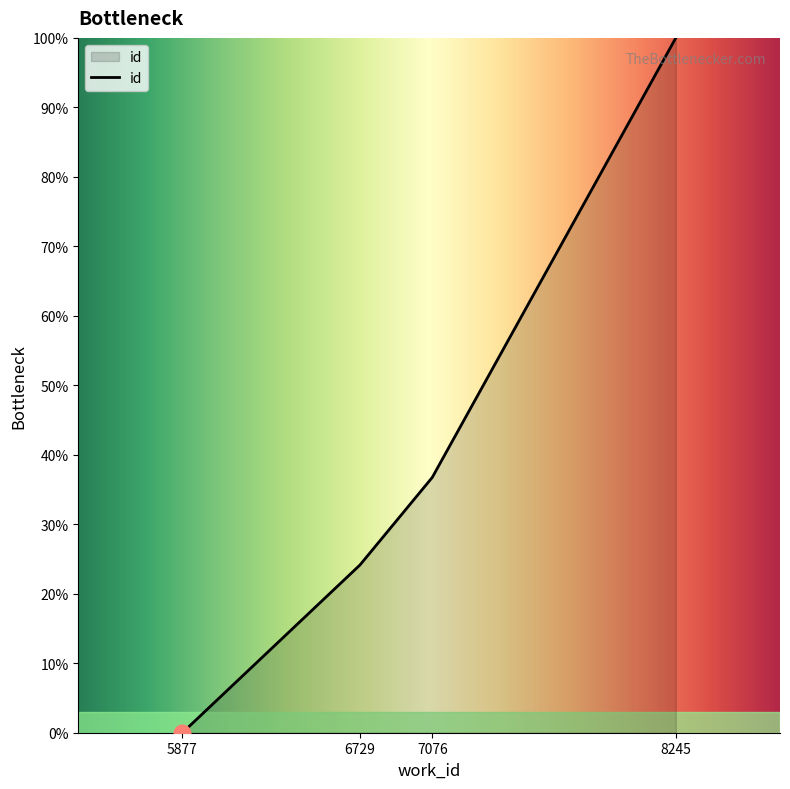

Where is the data nearest to the value 50?

7076